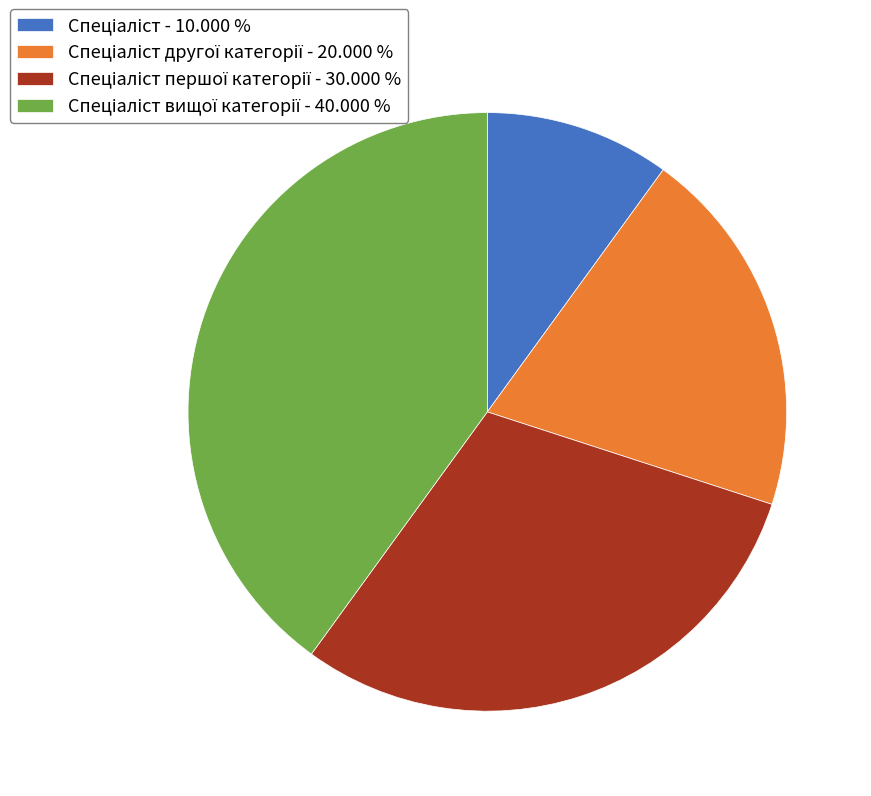

Is there a majority slice in this chart?

No